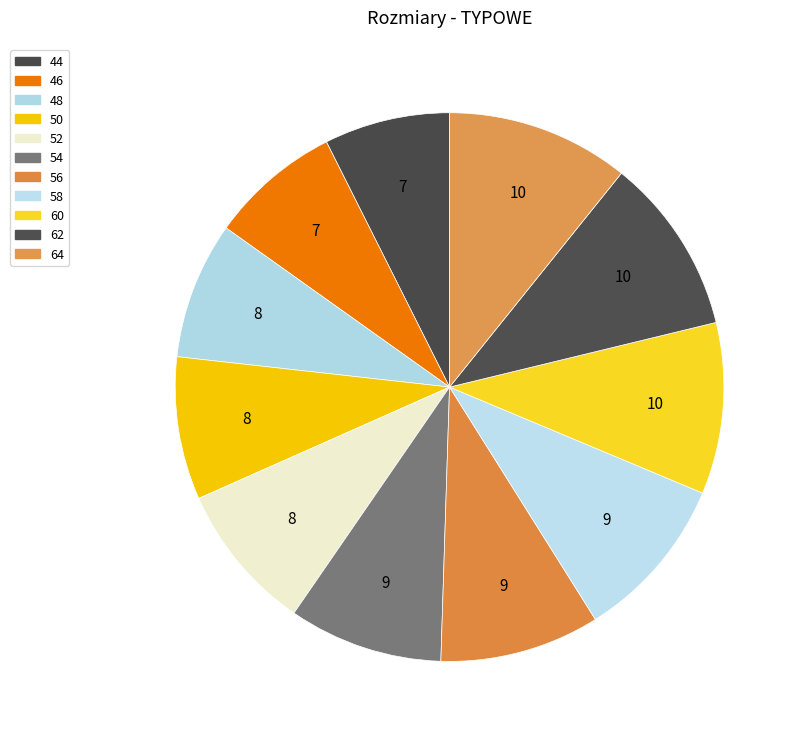

Is there a majority slice in this chart?

No